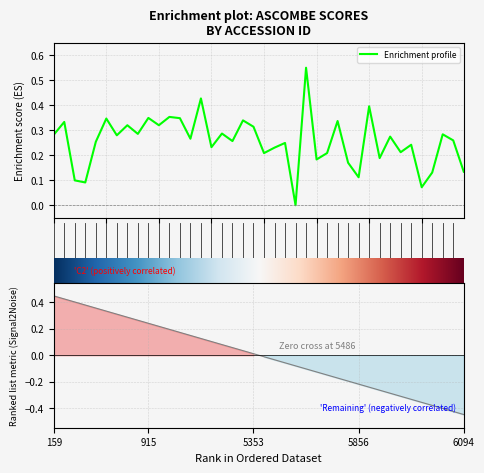

How many series are shown in this chart?

1